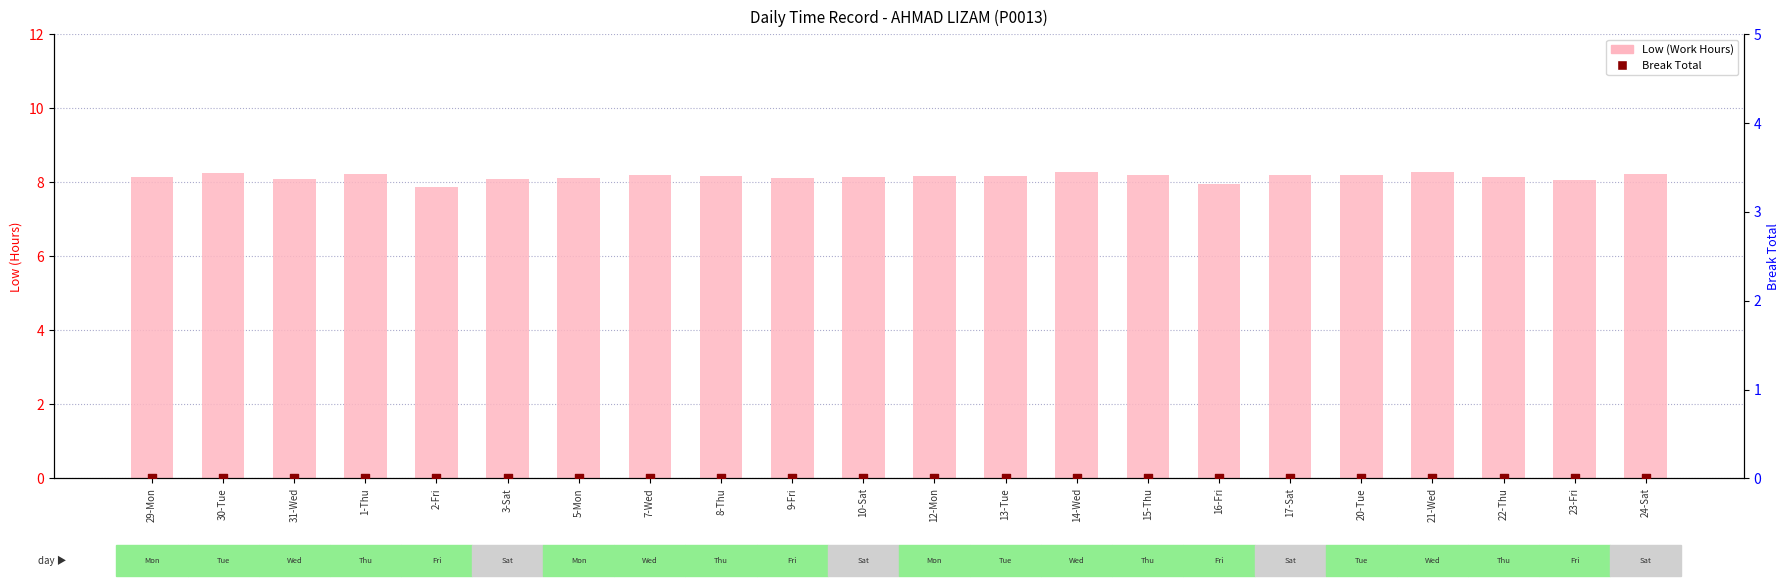

What are all the series names shown in the legend?

Low (Work Hours), Break Total